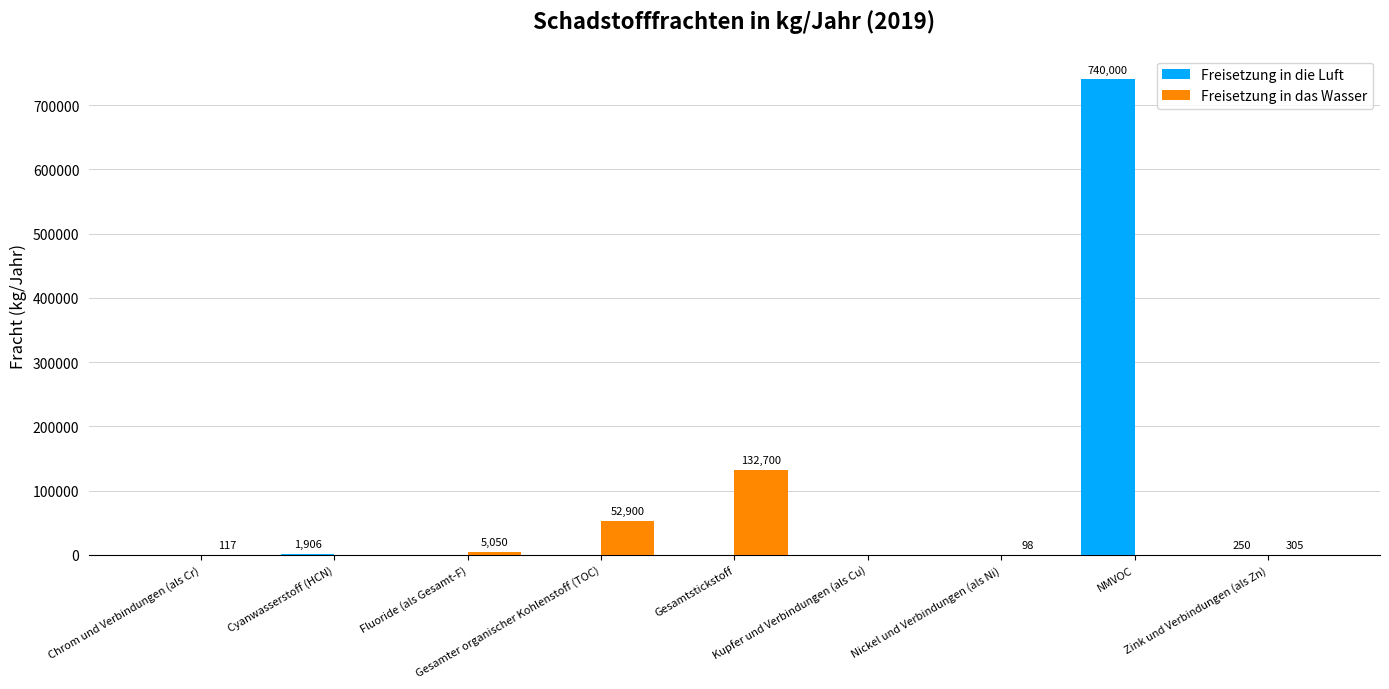

What is the sum of all Freisetzung in die Luft values?

742156